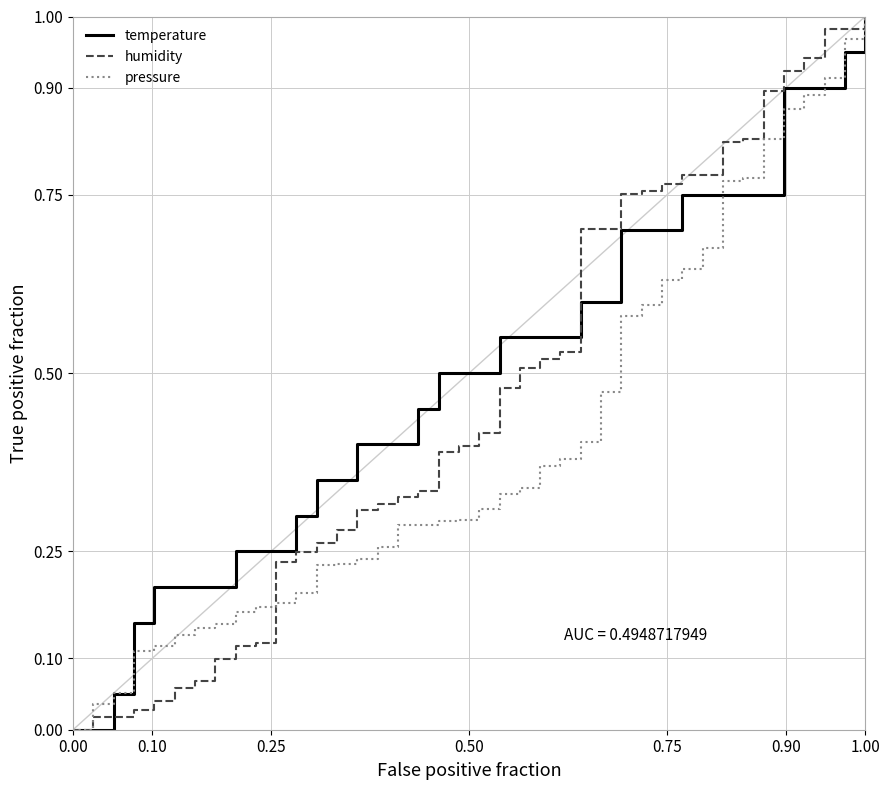

Which series has the largest range (max minus min)?

temperature